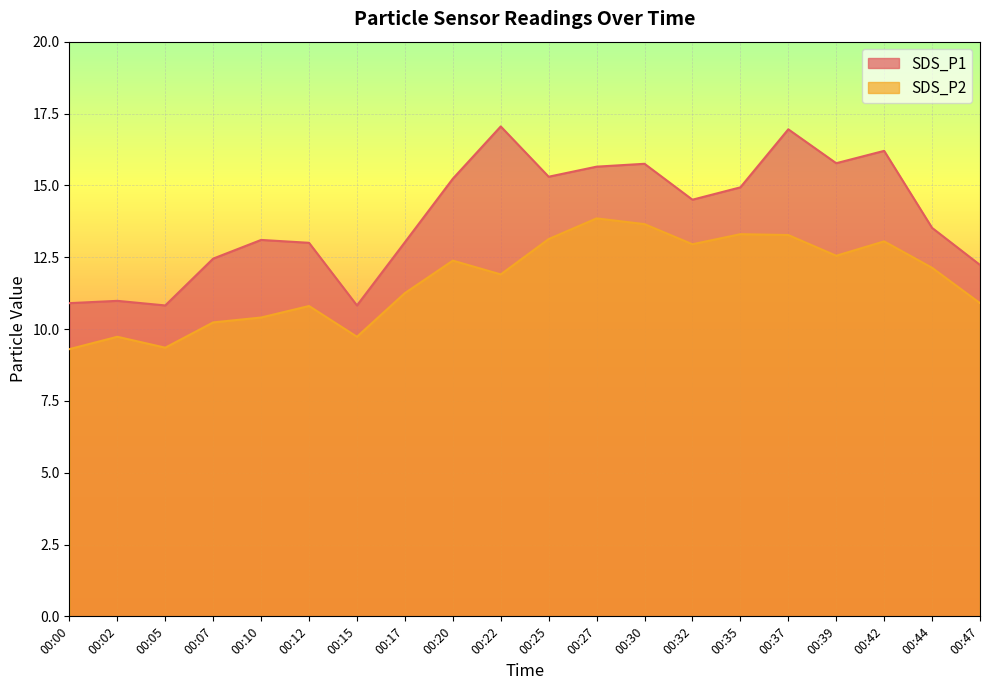

At how many categories does at least one series exceed 10?

20